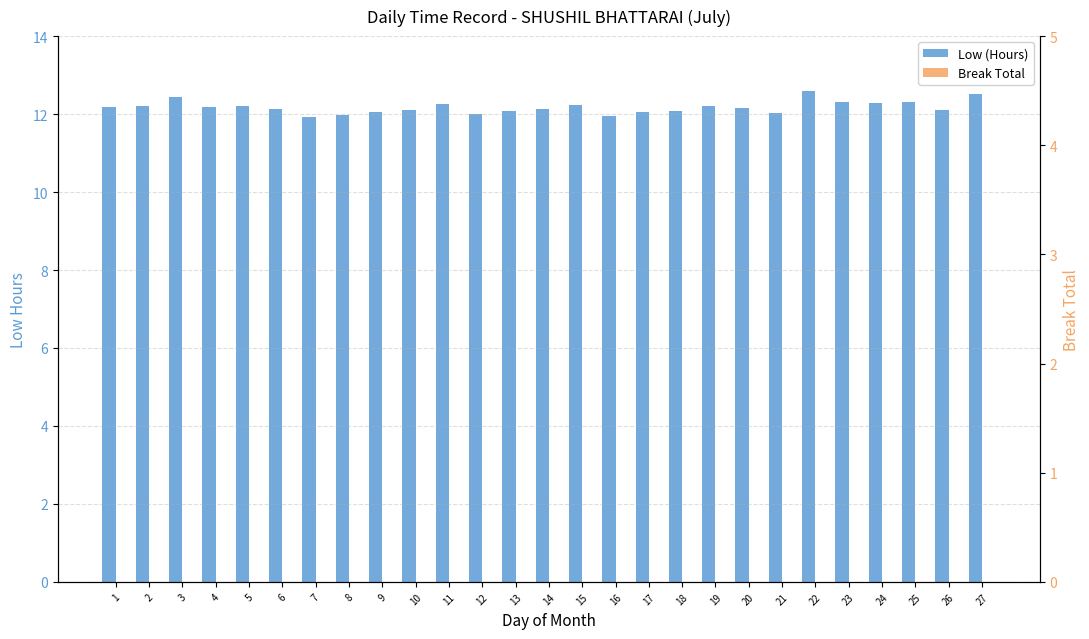

Reading left to right, what are all the values shown in this chart?

Low (Hours): 1=12.2	2=12.2	3=12.4	4=12.2	5=12.2	6=12.1	7=11.9	8=12.0	9=12.1	10=12.1	11=12.3	12=12.0	13=12.1	14=12.1	15=12.2	16=11.9	17=12.1	18=12.1	19=12.2	20=12.2	21=12.0	22=12.6	23=12.3	24=12.3	25=12.3	26=12.1	27=12.5
Break Total: 1=0.0	2=0.0	3=0.0	4=0.0	5=0.0	6=0.0	7=0.0	8=0.0	9=0.0	10=0.0	11=0.0	12=0.0	13=0.0	14=0.0	15=0.0	16=0.0	17=0.0	18=0.0	19=0.0	20=0.0	21=0.0	22=0.0	23=0.0	24=0.0	25=0.0	26=0.0	27=0.0